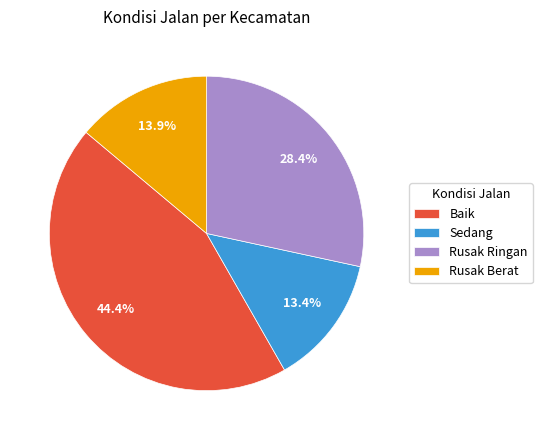

Approximately how many times larger is the value at Baik compared to Sedang?

3.3